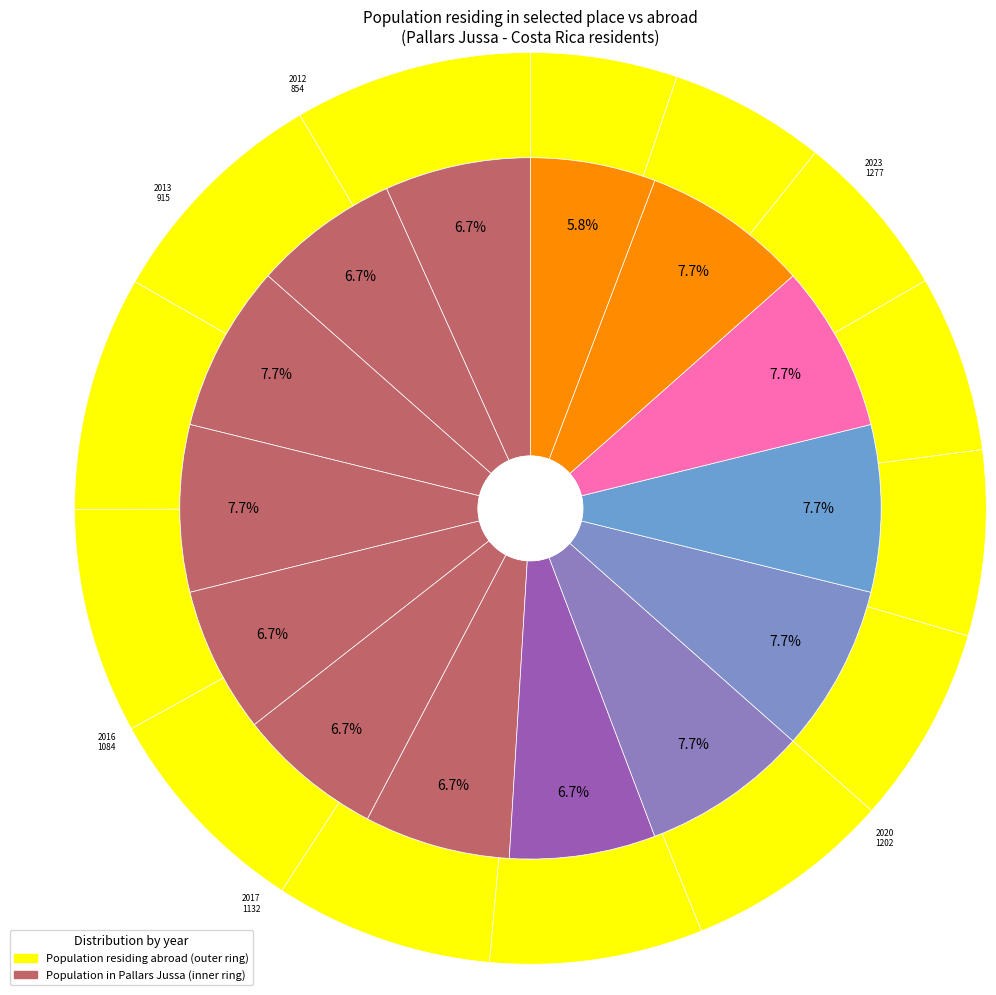

Between 2023 and 2020, which is larger?

2023